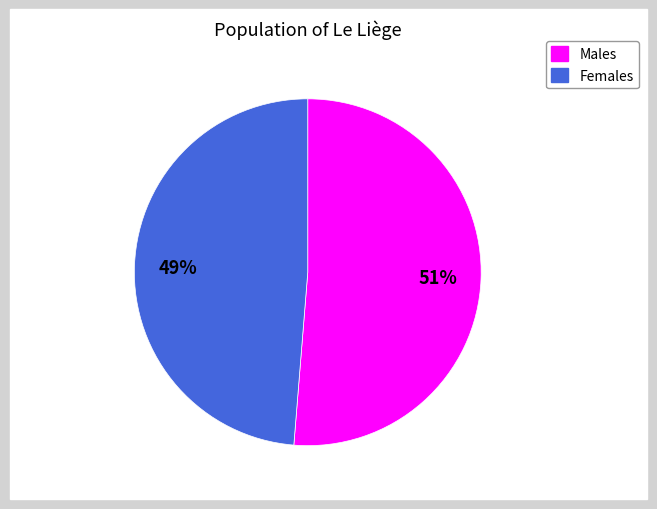

To the nearest percent, what is the average slice percentage?

50%